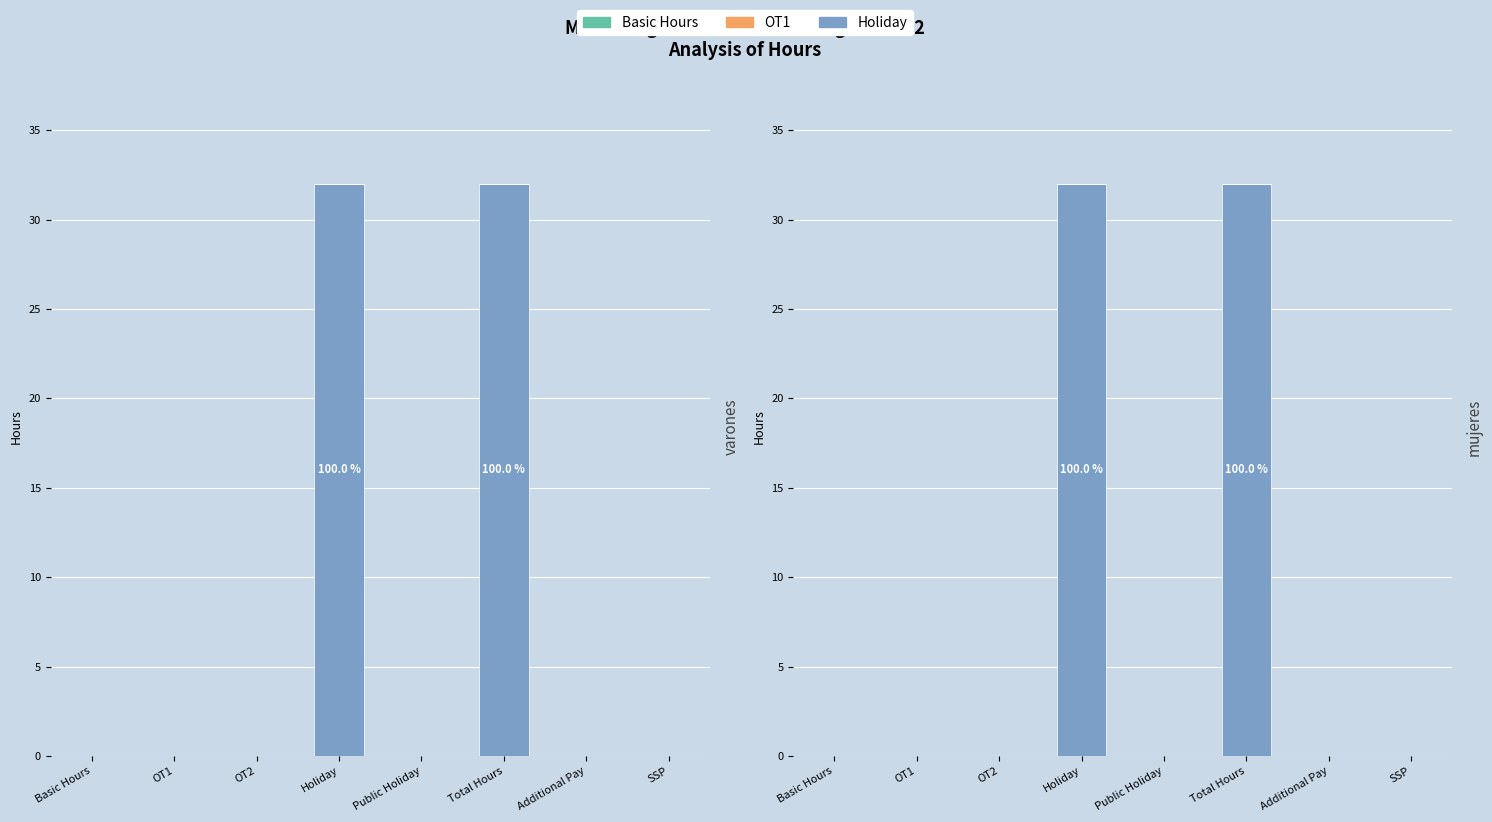

What position from the left is OT2?

3